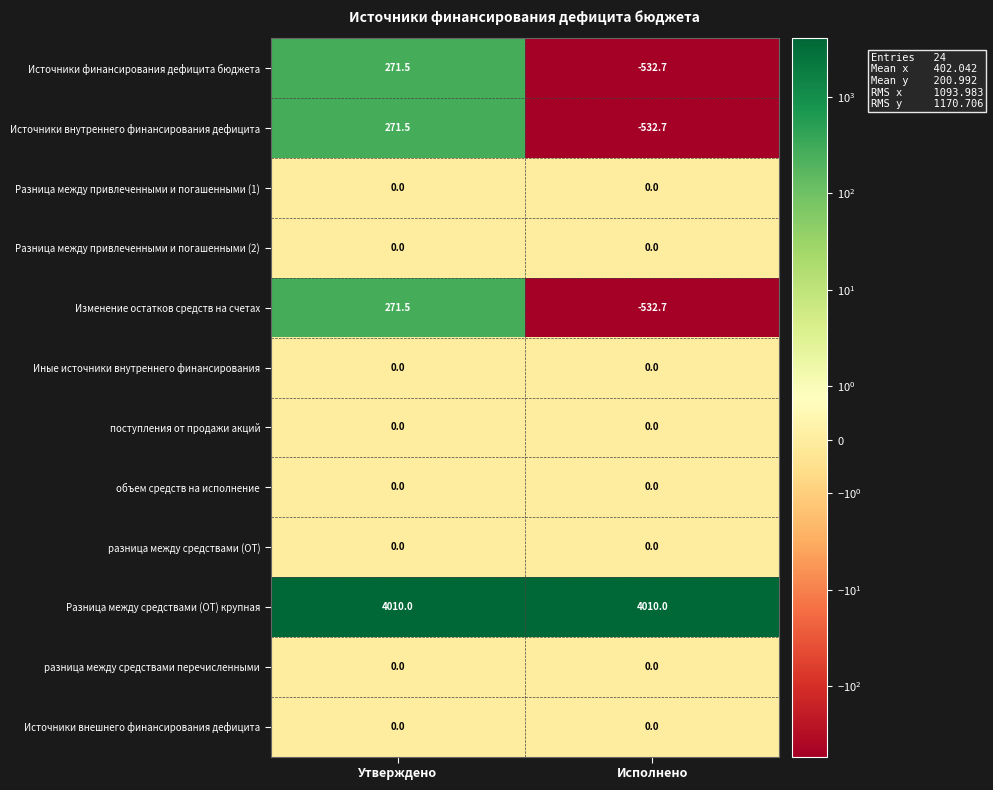

The Разница между привлеченными и погашенными (1) series shows 0.0 at Исполнено. True or false?

True